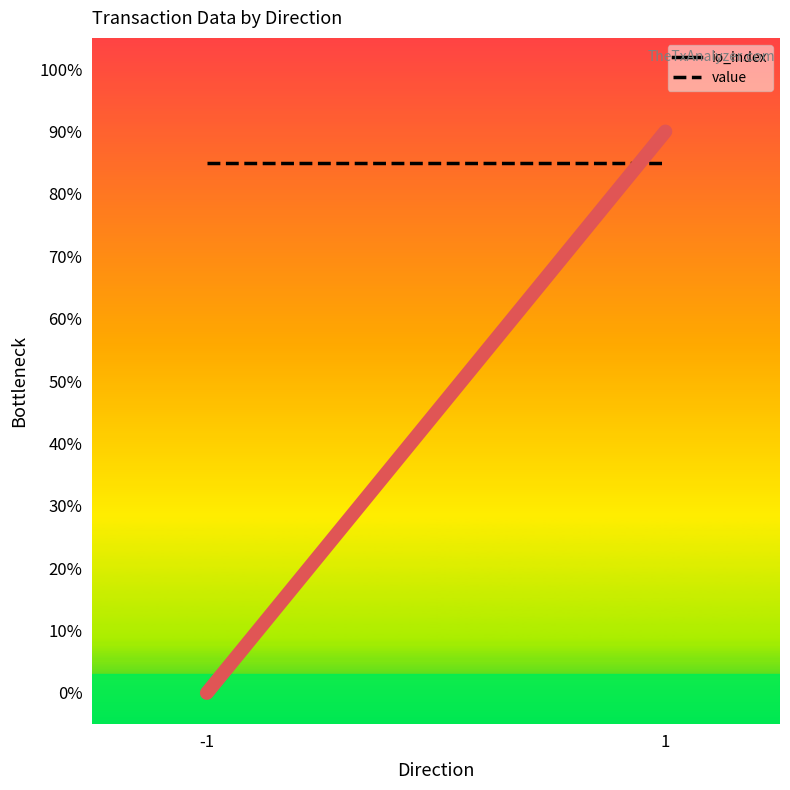

Which category has the highest value in the io_index series?

1